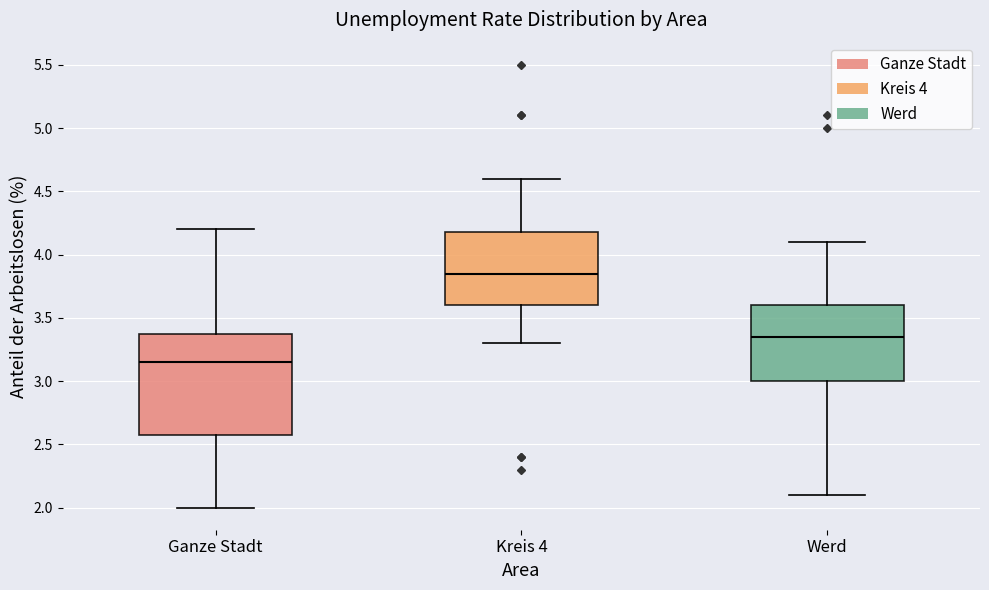

Reading left to right, read every box against the y-axis: the position of its median line, the range the box covers, and the ends of its whiskers. The values are not printed on the chart, so give them approximately, as read against the axis.

Ganze Stadt: median 3.15, box 2.60 to 3.40, whiskers 2.00 to 4.20
Kreis 4: median 3.85, box 3.60 to 4.20, whiskers 3.30 to 4.60
Werd: median 3.35, box 3.00 to 3.60, whiskers 2.10 to 4.10